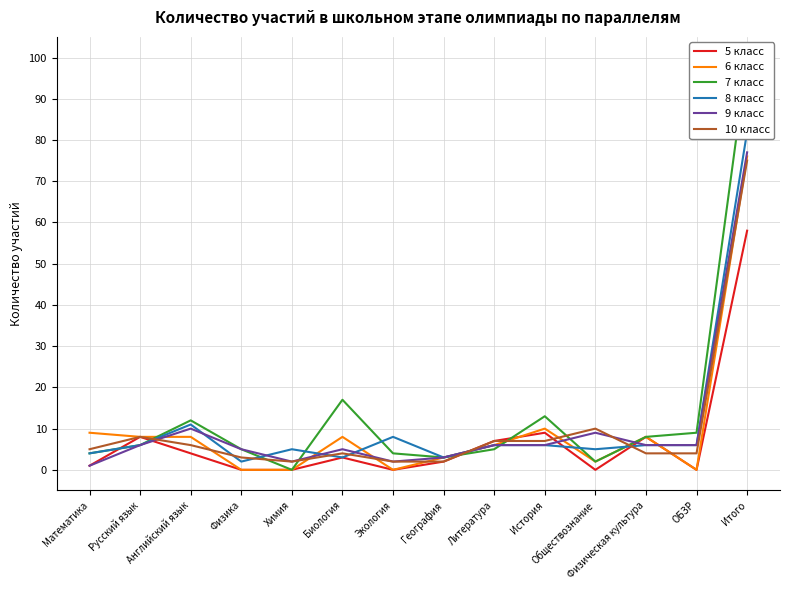

What are all the series names shown in the legend?

5 класс, 6 класс, 7 класс, 8 класс, 9 класс, 10 класс